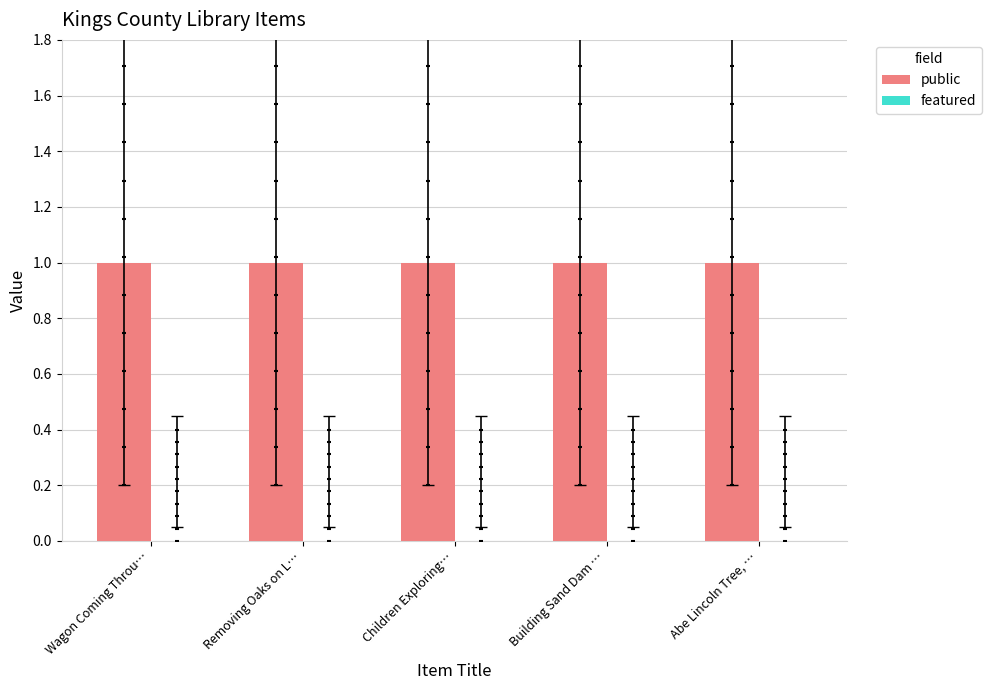

Which series has the largest Y range (max minus min)?

public